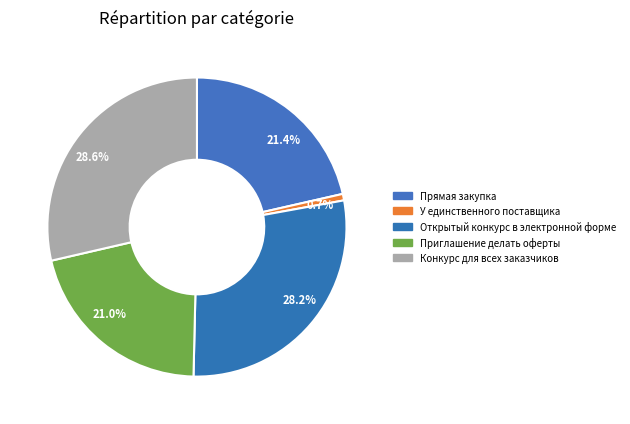

How many segments does this pie chart have?

5